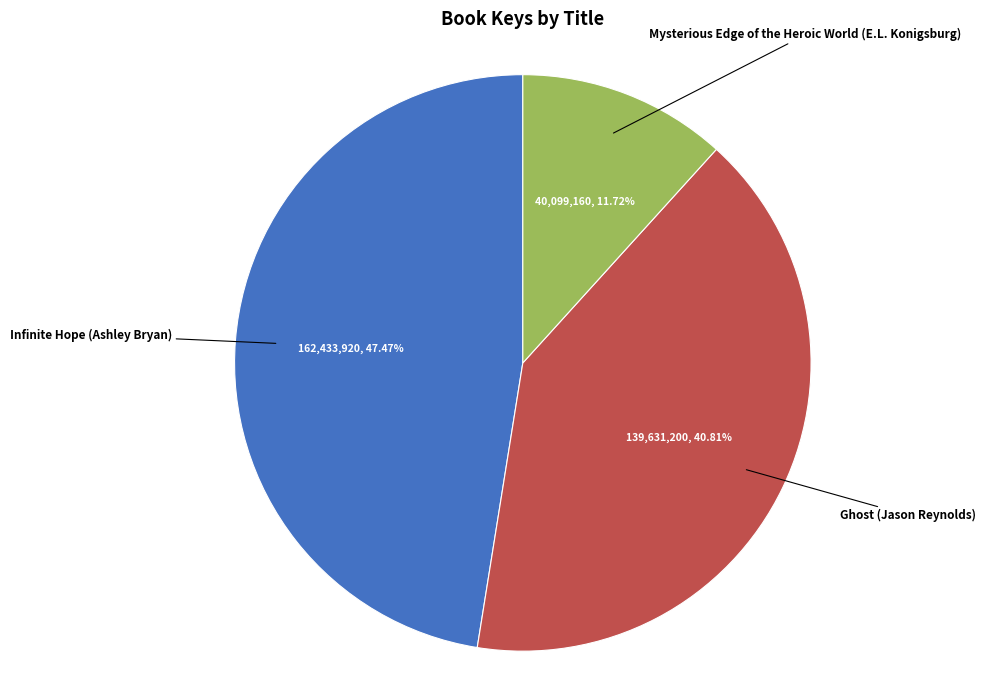

Rank the categories by value from lowest to highest.

Mysterious Edge of the Heroic World (E.L. Konigsburg), Ghost (Jason Reynolds), Infinite Hope (Ashley Bryan)